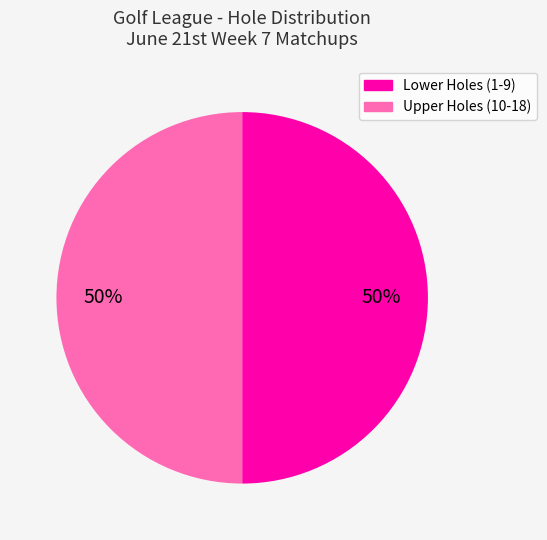

To the nearest percent, what is the average slice percentage?

50%